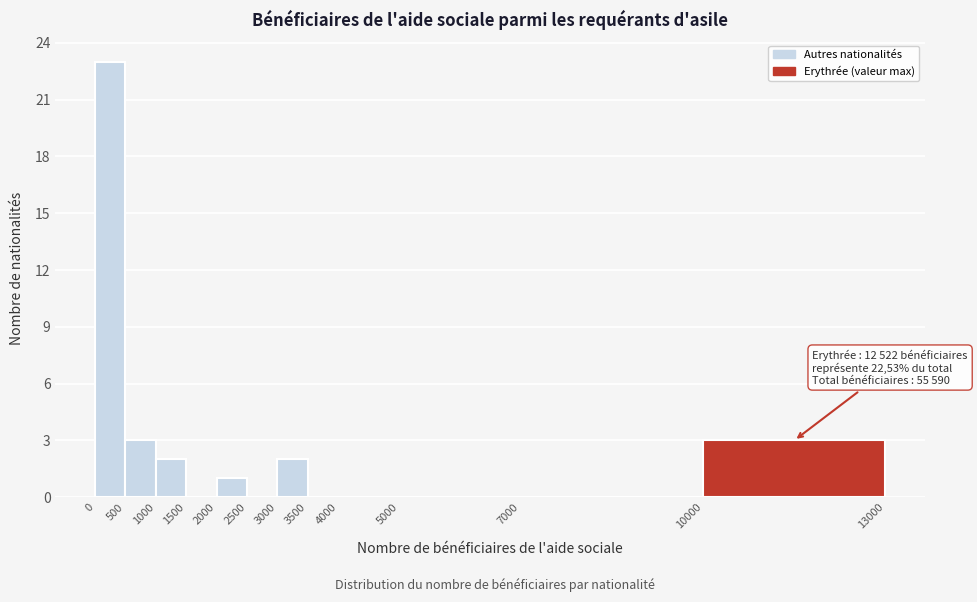

Which range on the x-axis has the tallest bar?

0 to 500